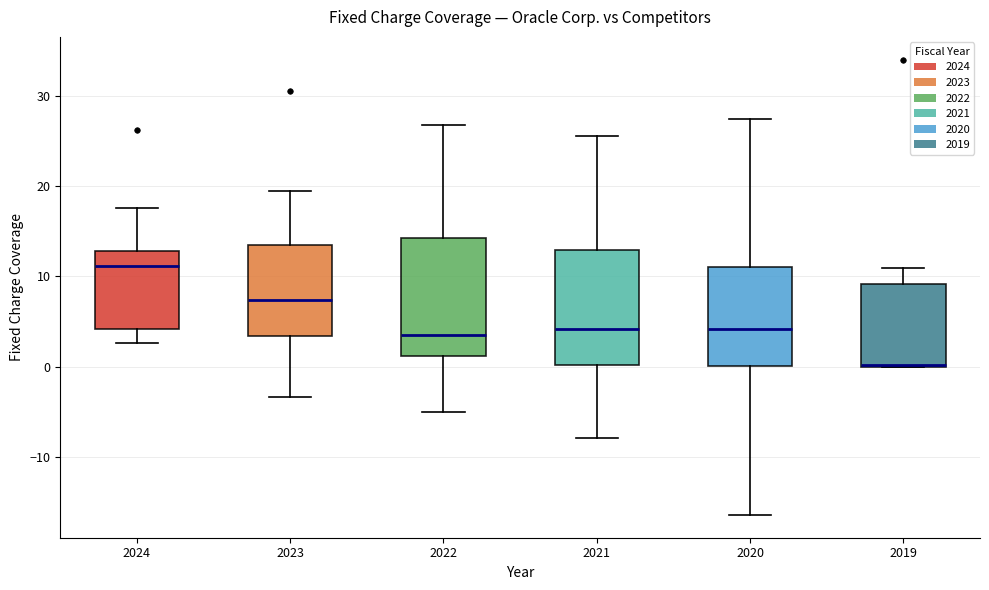

Reading left to right, read every box against the y-axis: the position of its median line, the range the box covers, and the ends of its whiskers. The values are not printed on the chart, so give them approximately, as read against the axis.

2024: median 11, box 4 to 13, whiskers 3 to 18
2023: median 7, box 3 to 14, whiskers -3 to 19
2022: median 4, box 1 to 14, whiskers -5 to 27
2021: median 4, box 0 to 13, whiskers -8 to 26
2020: median 4, box 0 to 11, whiskers -16 to 27
2019: median 0 (drawn on the box's lower edge), box 0 to 9, whiskers 0 to 11